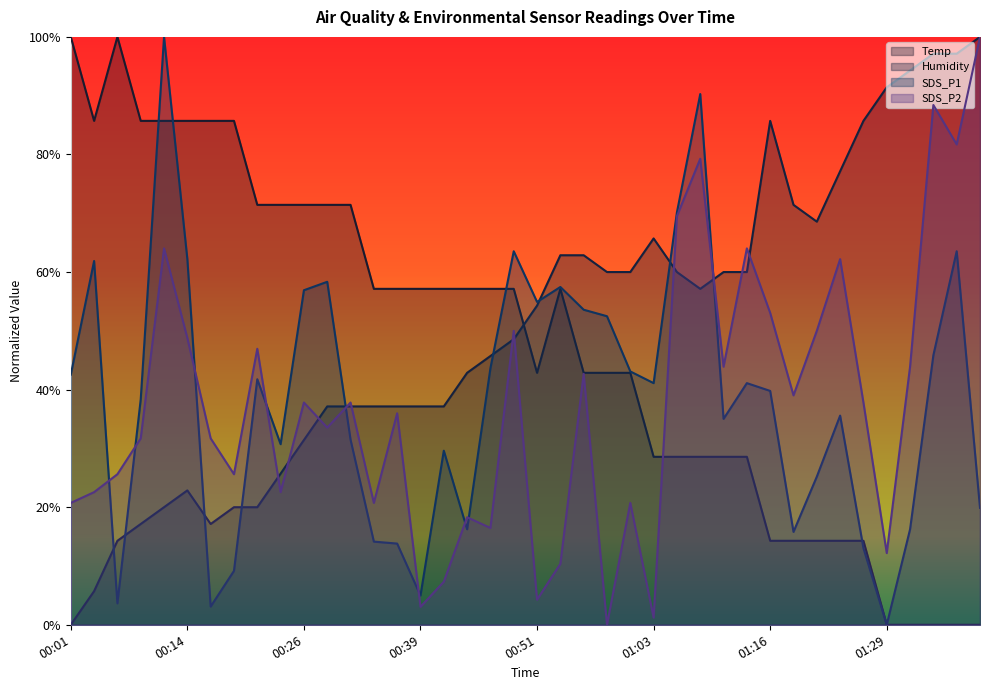

Does the chart display data point markers on the line(s)?

No